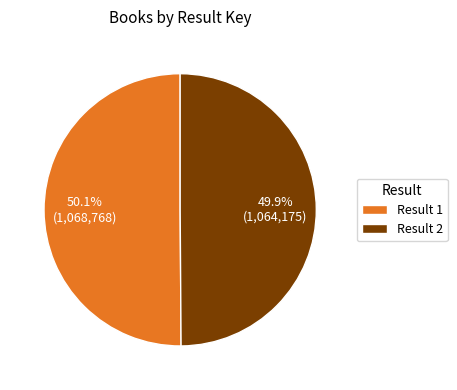

Combined, do Result 1 and Result 2 account for over 50%?

Yes